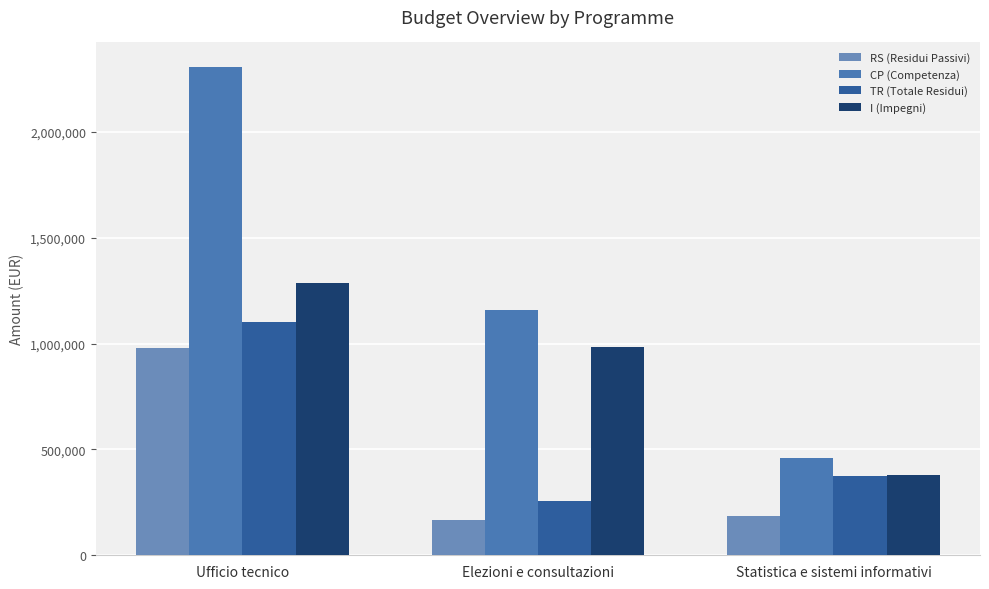

At which category is the sum across all series the highest?

Ufficio tecnico